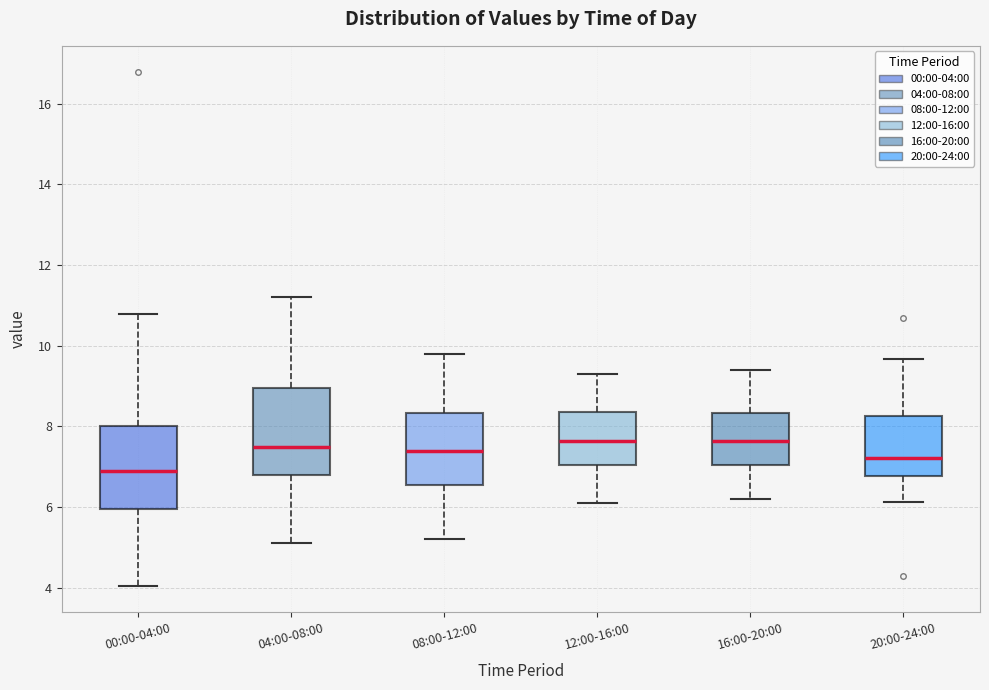

Which box has the lowest median line?

00:00-04:00